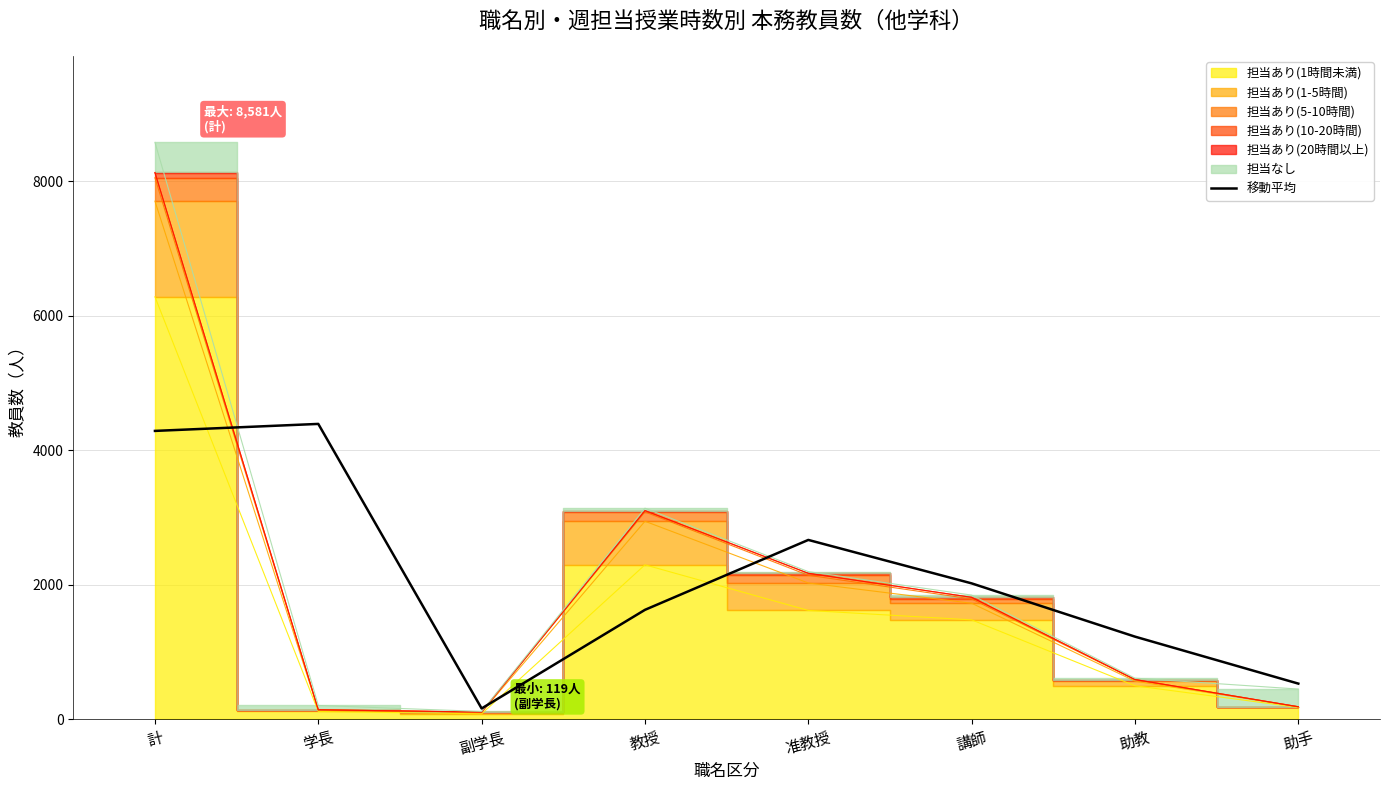

At which category does the data reach its first local peak?

学長